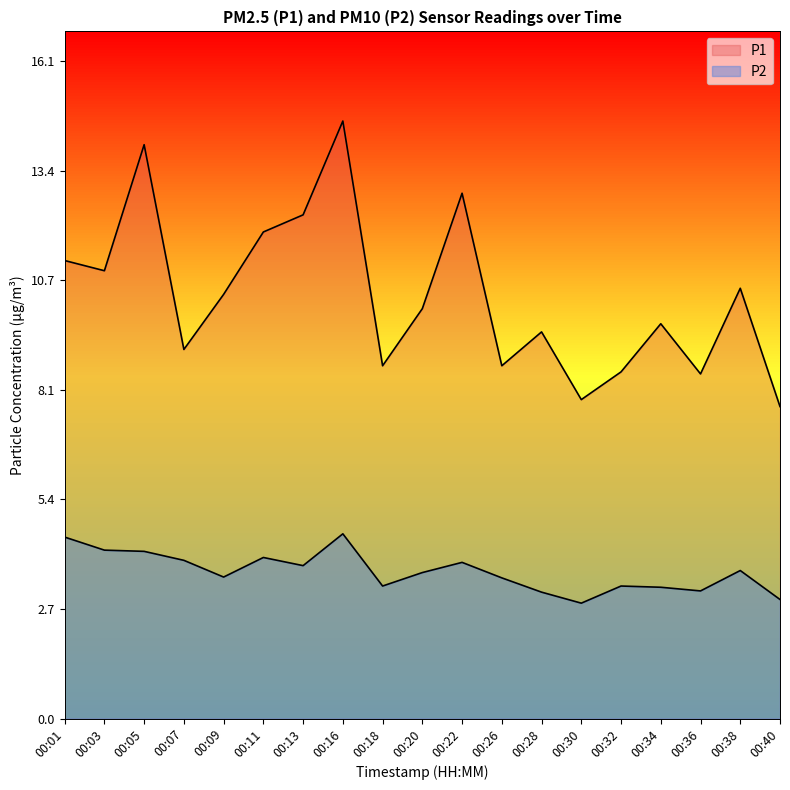

What is the spread (max minus min) of values at 00:40?

4.7